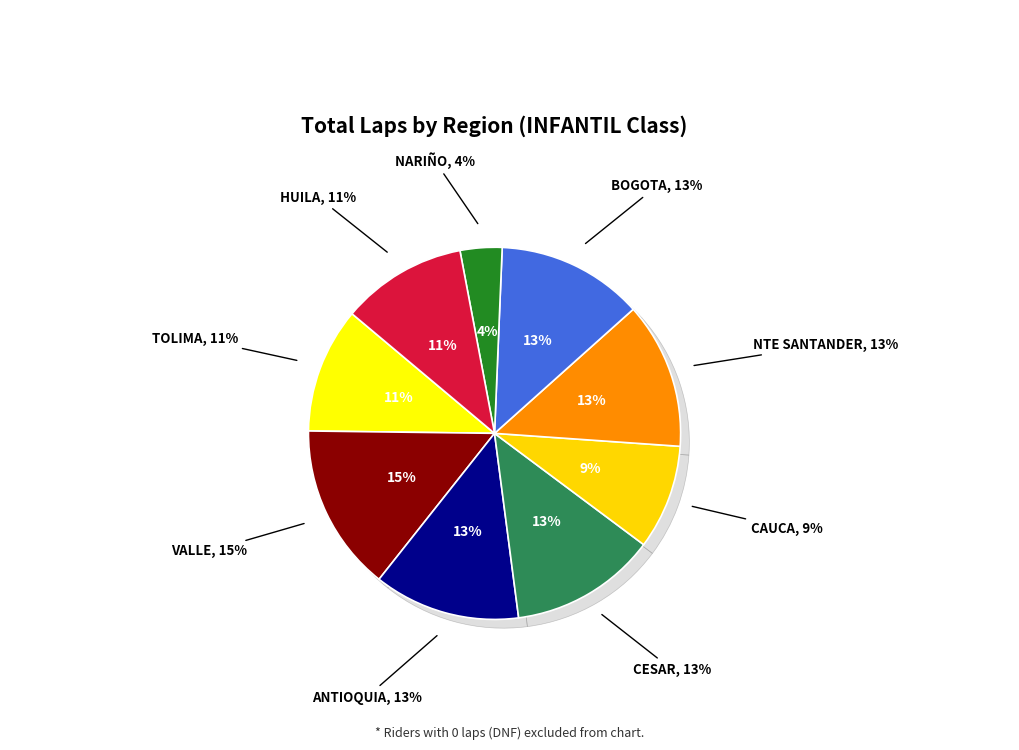

Between CESAR and CAUCA, which is larger?

CESAR